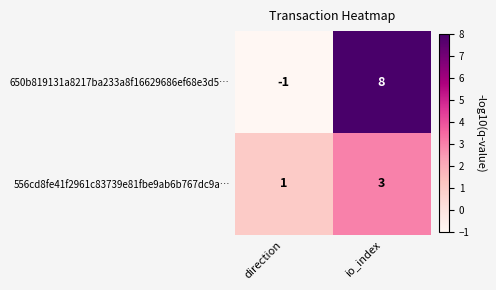

What is the sum of the 650b819131a8217ba233a8f16629686ef68e3d5… values at direction and io_index?

7